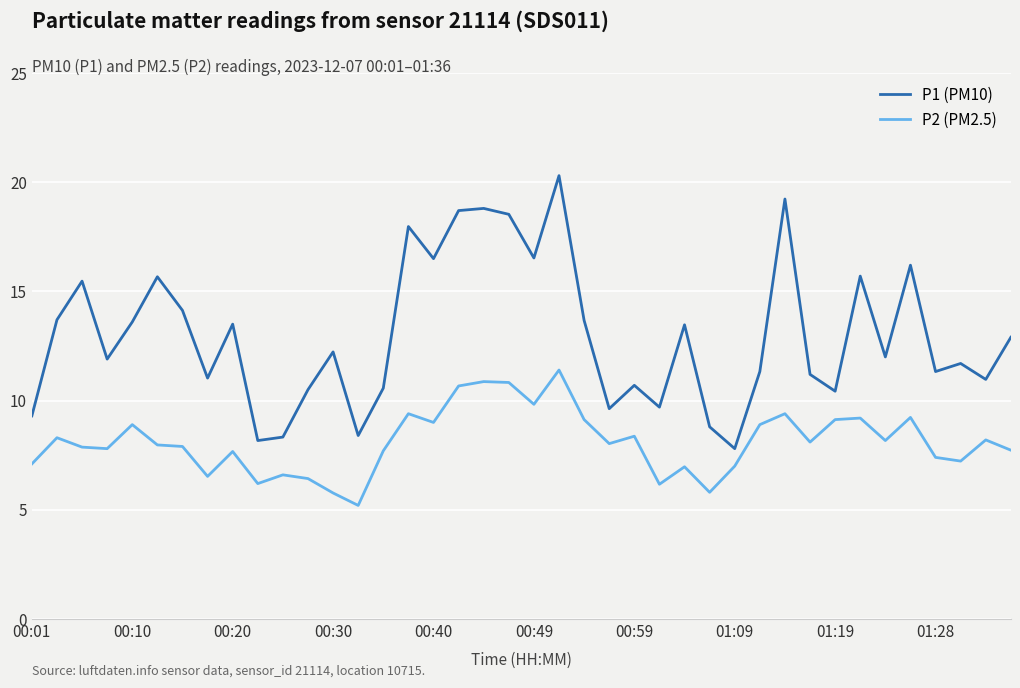

Which series has the largest total across all categories?

P1 (PM10)